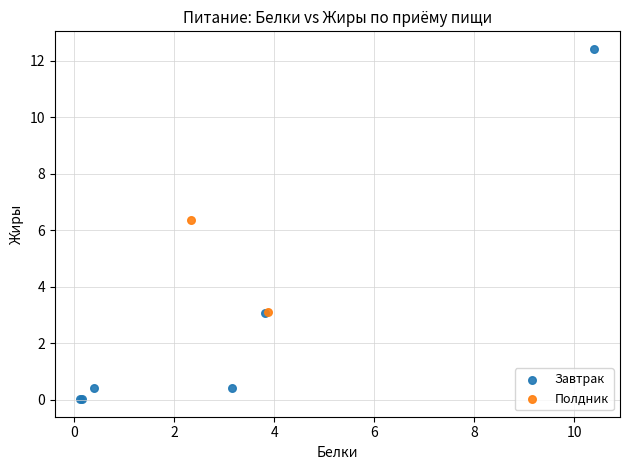

What are all the series names shown in the legend?

Завтрак, Полдник